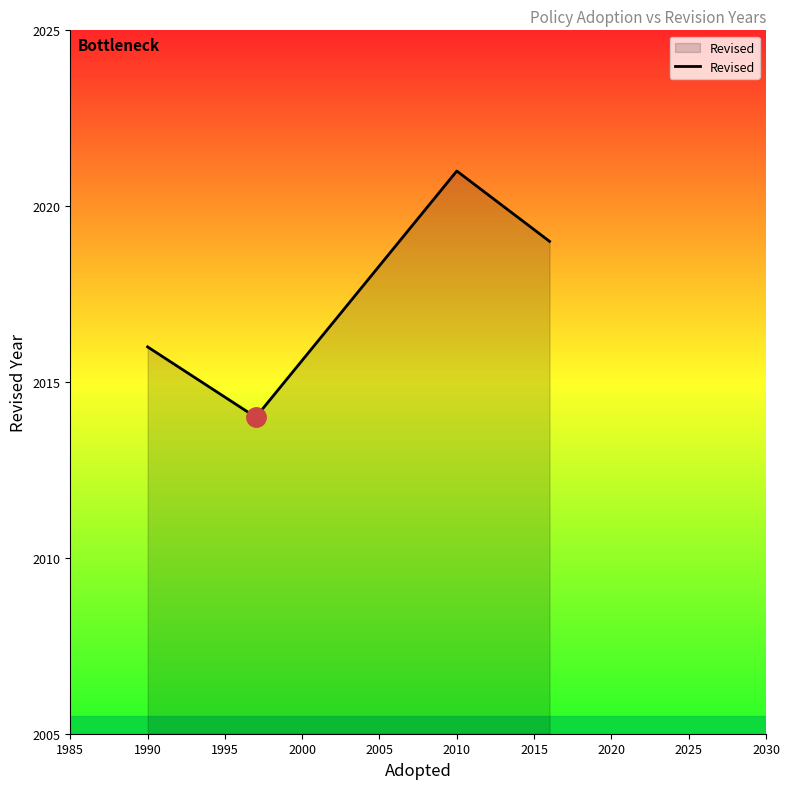

What is the smallest value displayed?

2014